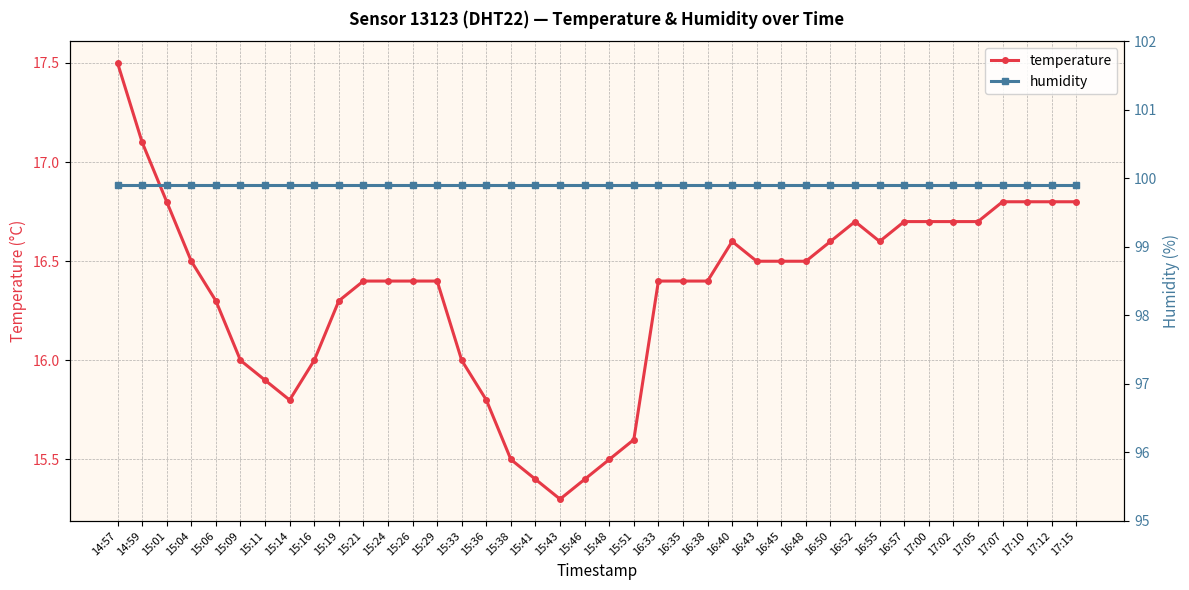

The value of humidity at 15:43 is 99.9. True or false?

True